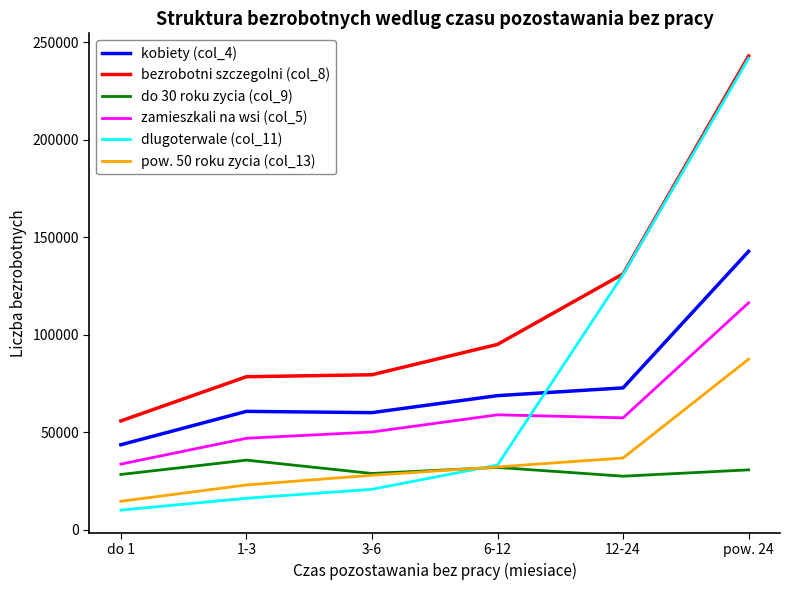

True or false: bezrobotni szczegolni (col_8) and zamieszkali na wsi (col_5) intersect in this chart.

False